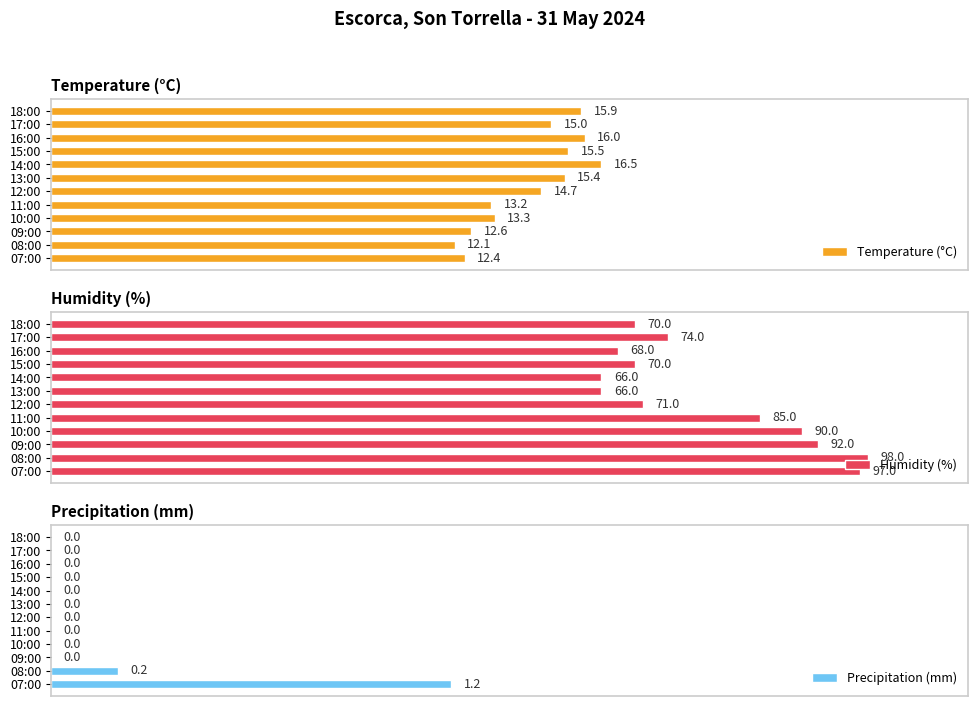

List the series in order of their overall mean, highest first.

Humidity (%), Temperature (°C), Precipitation (mm)